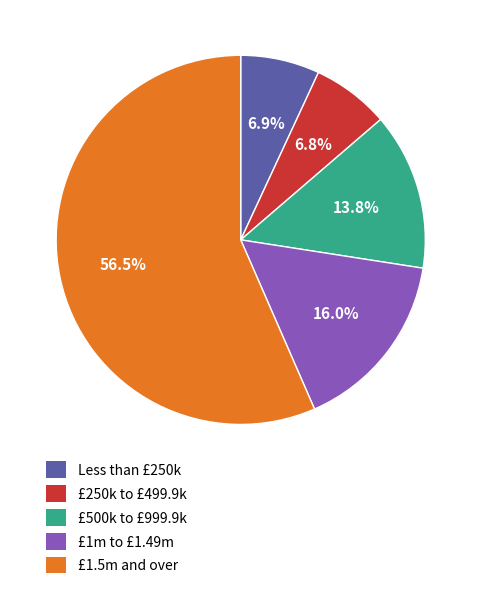

Which category accounts for the majority?

£1.5m and over